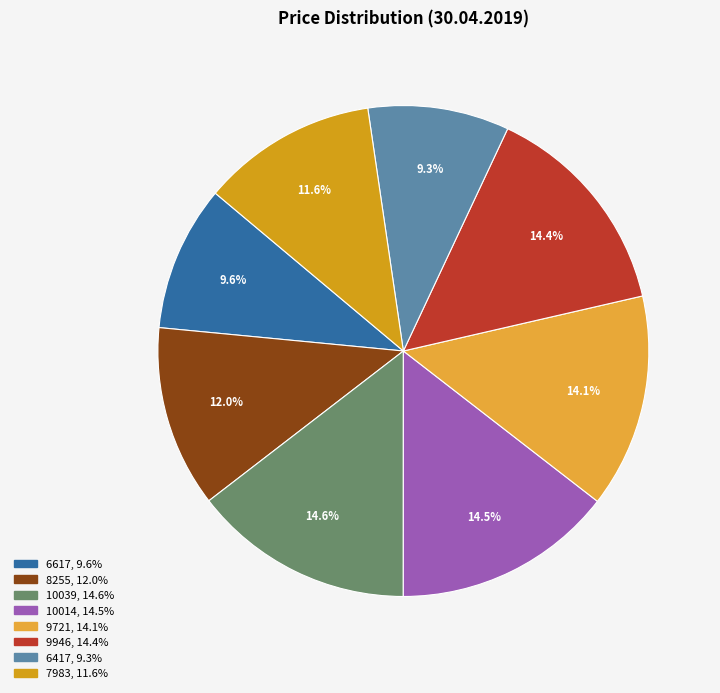

Which category has the biggest portion of the pie?

10039